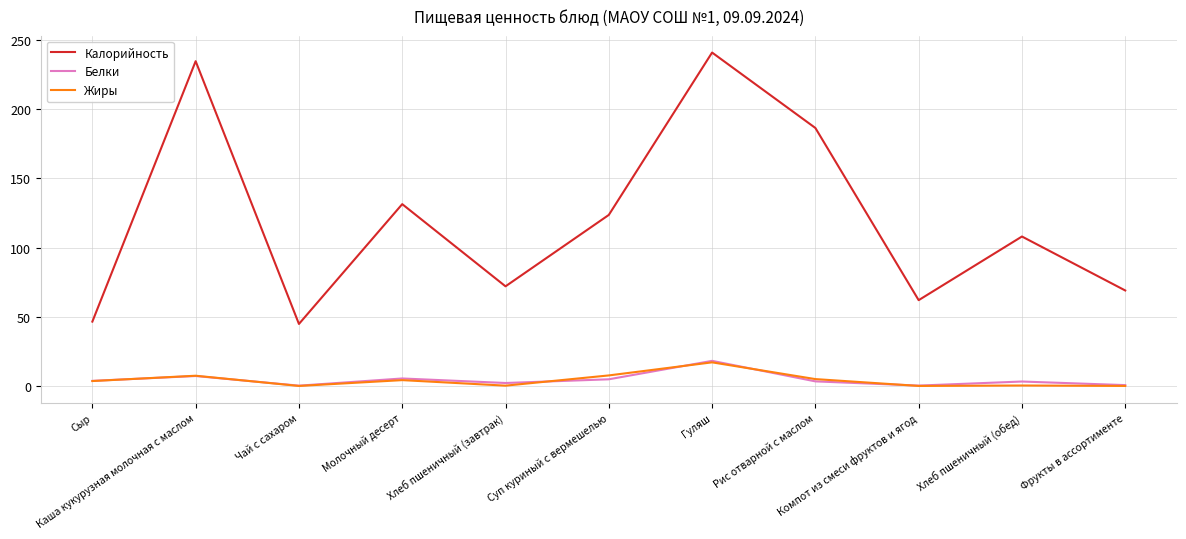

Which series has the widest spread of values?

Калорийность